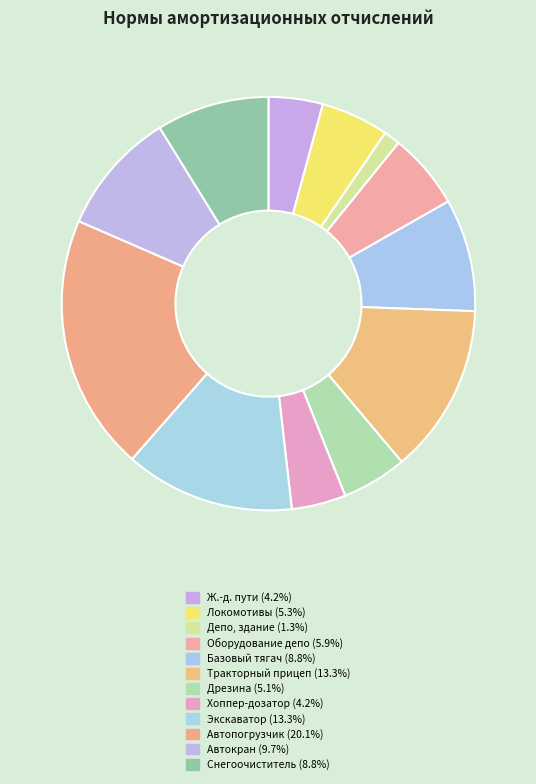

True or false: Автокран accounts for 10% of the total.

True